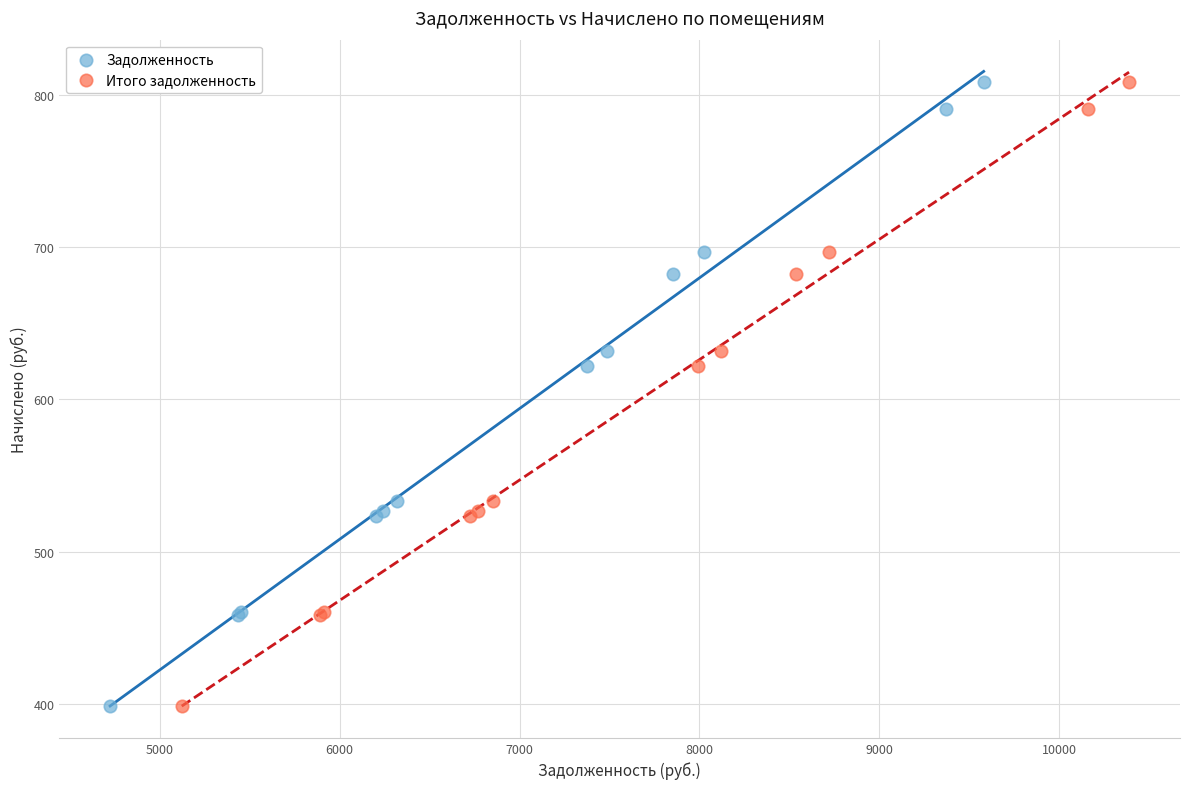

What are all the series names shown in the legend?

Задолженность, Итого задолженность